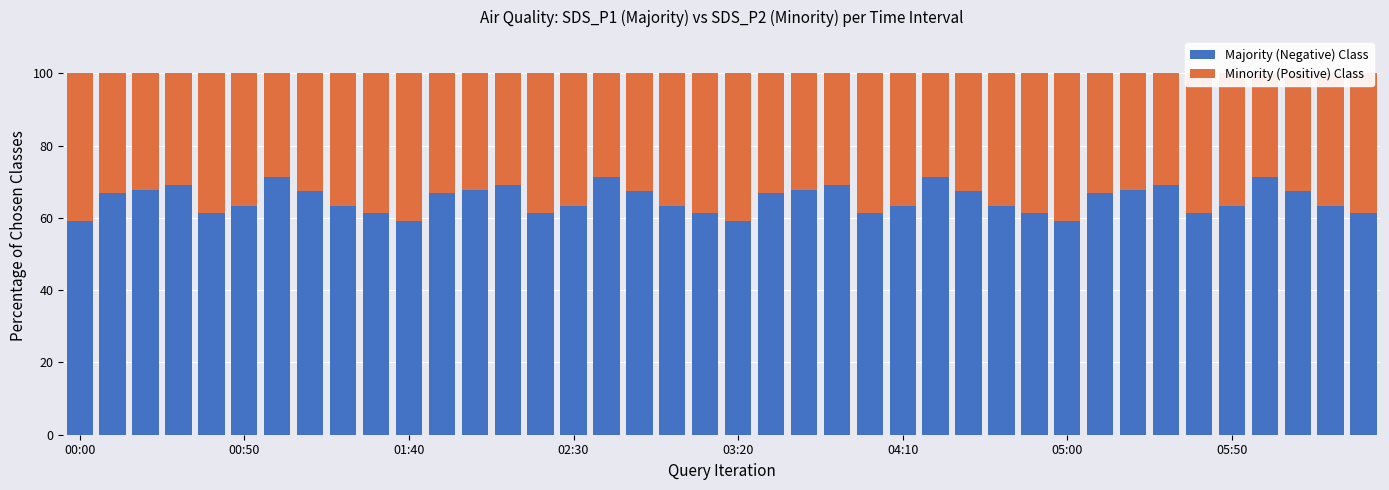

Reading left to right, transcribe all the data shown in this chart.

Majority (Negative) Class: 59.2	67.0	67.6	69.0	61.3	63.1	71.3	67.3	63.4	61.3	59.2	67.0	67.6	69.0	61.3	63.1	71.3	67.3	63.4	61.3	59.2	67.0	67.6	69.0	61.3	63.1	71.3	67.3	63.4	61.3	59.2	67.0	67.6	69.0	61.3	63.1	71.3	67.3	63.4	61.3
Minority (Positive) Class: 40.8	33.0	32.4	31.0	38.7	36.9	28.7	32.7	36.6	38.7	40.8	33.0	32.4	31.0	38.7	36.9	28.7	32.7	36.6	38.7	40.8	33.0	32.4	31.0	38.7	36.9	28.7	32.7	36.6	38.7	40.8	33.0	32.4	31.0	38.7	36.9	28.7	32.7	36.6	38.7